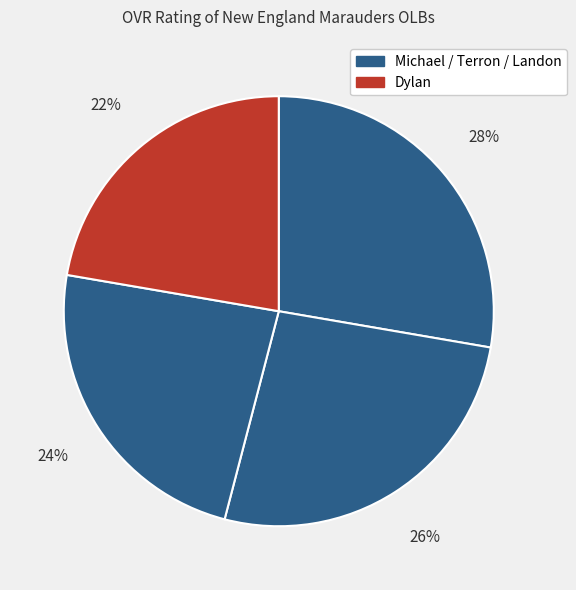

Count the number of slices in the pie.

4